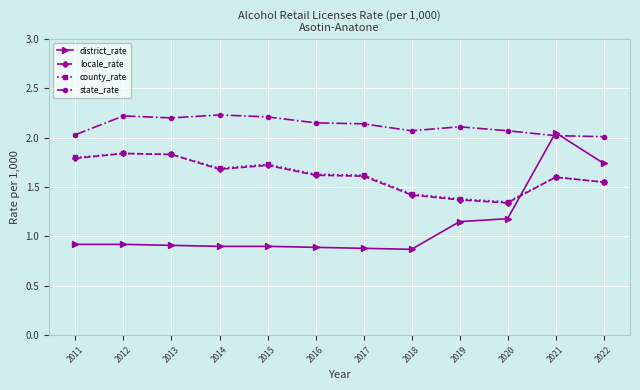

The locale_rate series shows 0.4 at 2015. True or false?

False